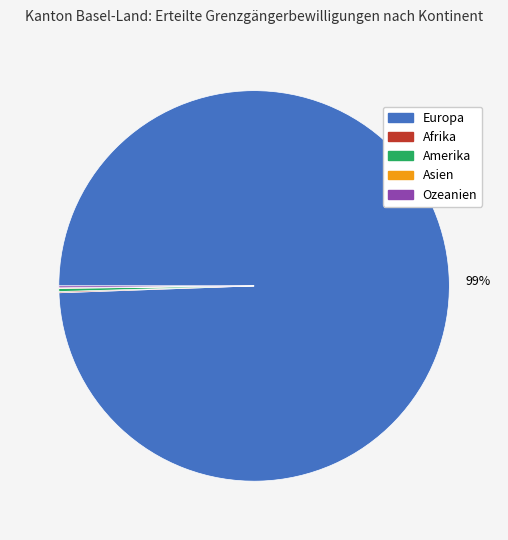

Is it true that Europa is 99% of the pie?

True